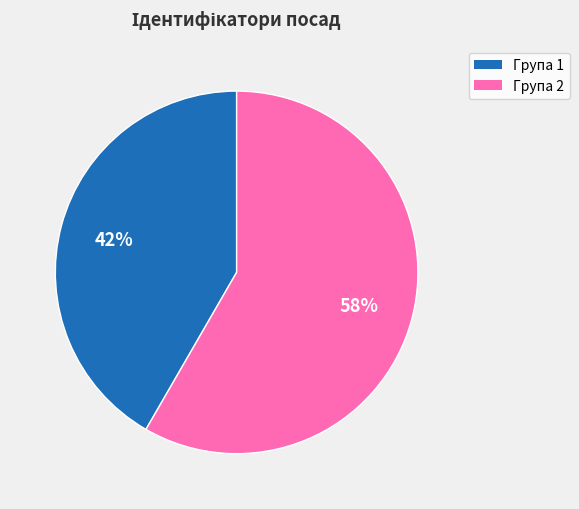

Is there any slice that represents more than half of the pie?

Yes